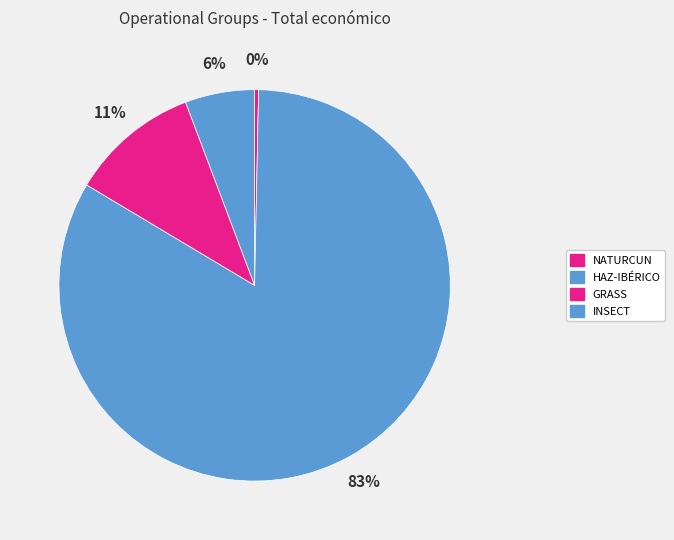

Does HAZ-IBÉRICO represent more than half of the total?

Yes